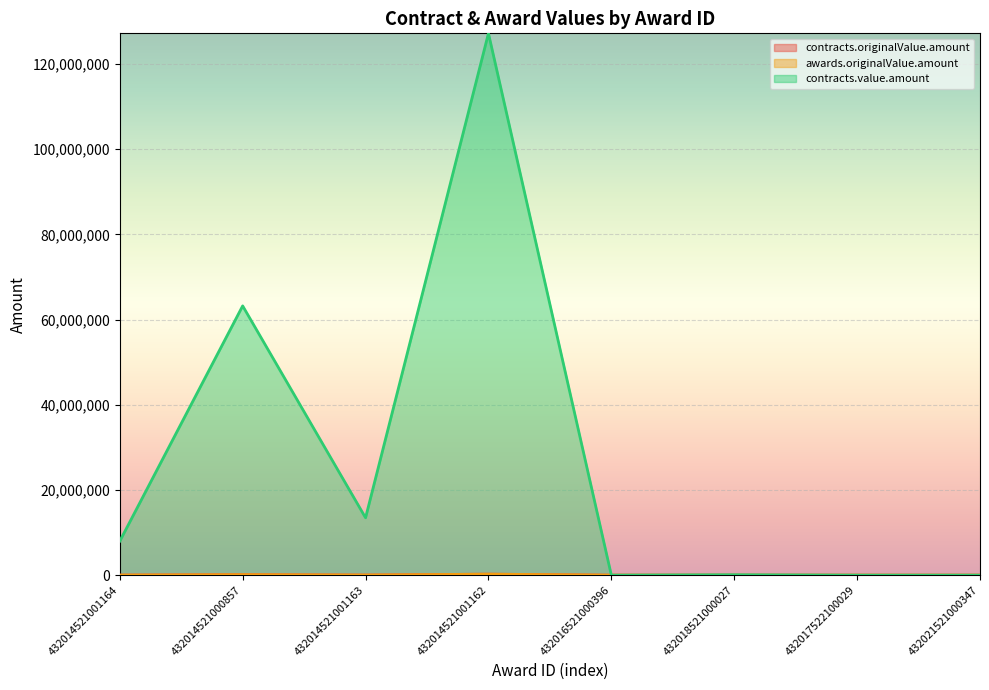

Reading left to right, extract all data points from this chart.

contracts.originalValue.amount: 432014521001164=14750.0	432014521000857=117112.3	432014521001163=24895.0	432014521001162=235107.8	432016521000396=0.7	432018521000027=168.1	432017522100029=0.4	432021521000347=0.0
awards.originalValue.amount: 432014521001164=14750.0	432014521000857=117112.3	432014521001163=24895.0	432014521001162=235107.8	432016521000396=0.7	432018521000027=168.1	432017522100029=0.4	432021521000347=0.0
contracts.value.amount: 432014521001164=7980670.9	432014521000857=63217767.6	432014521001163=13469749.3	432014521001162=127207998.8	432016521000396=356.4	432018521000027=95484.8	432017522100029=207.8	432021521000347=21.7